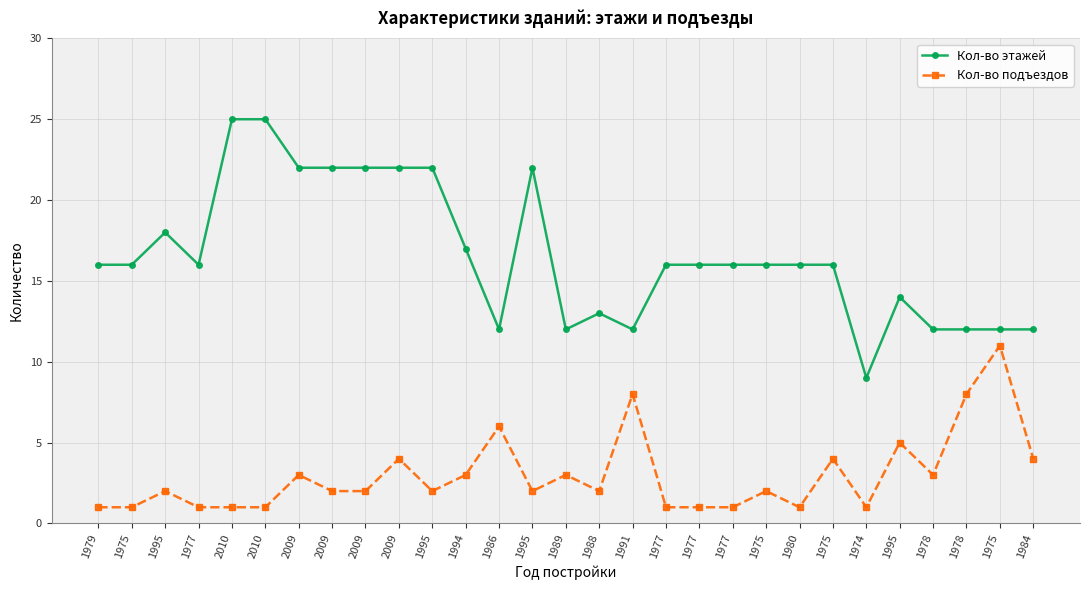

Where is the first local maximum for Кол-во этажей?

1995